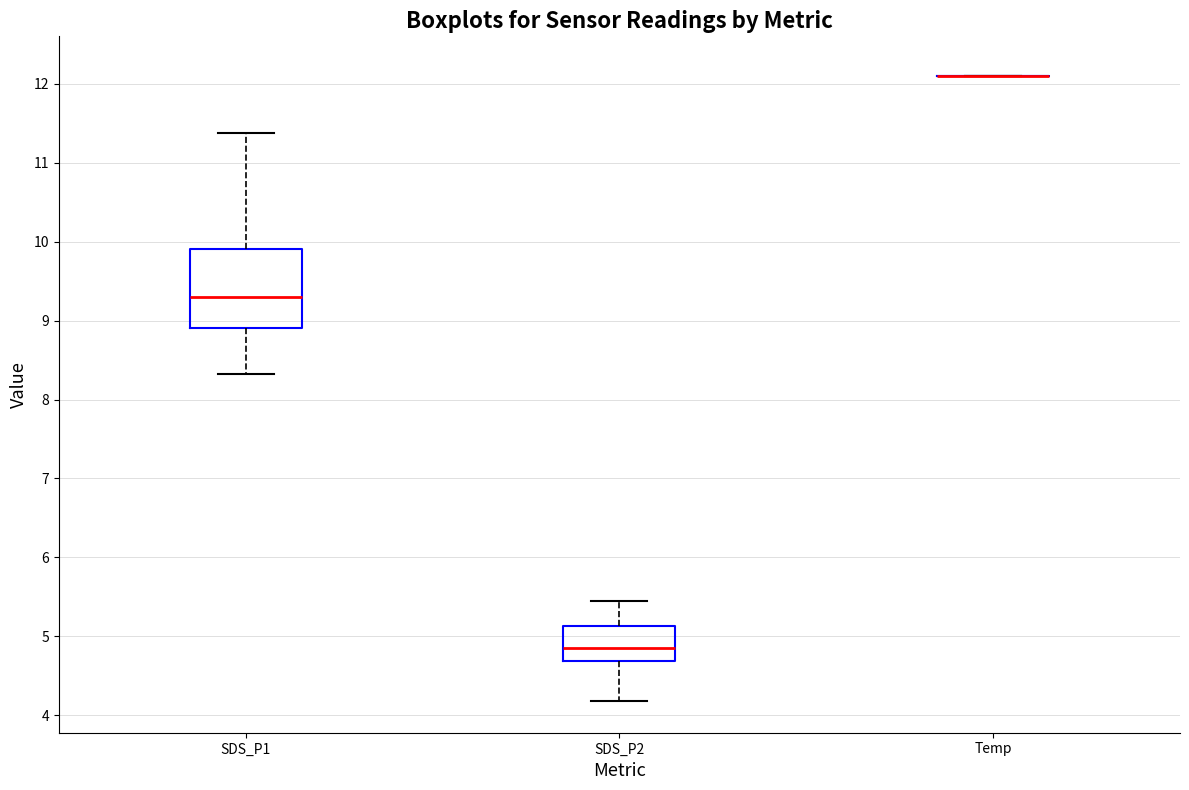

Reading left to right, transcribe this box plot: for each box, give where its median line is, the range the box spans, and where its two whiskers end, as read against the y-axis. The values are not printed on the chart, so give them approximately, as read against the axis.

SDS_P1: median 9.3, box 8.9 to 9.9, whiskers 8.3 to 11.4
SDS_P2: median 4.9, box 4.7 to 5.1, whiskers 4.2 to 5.5
Temp: box collapsed to a line at 12.1, whiskers 12.1 to 12.1